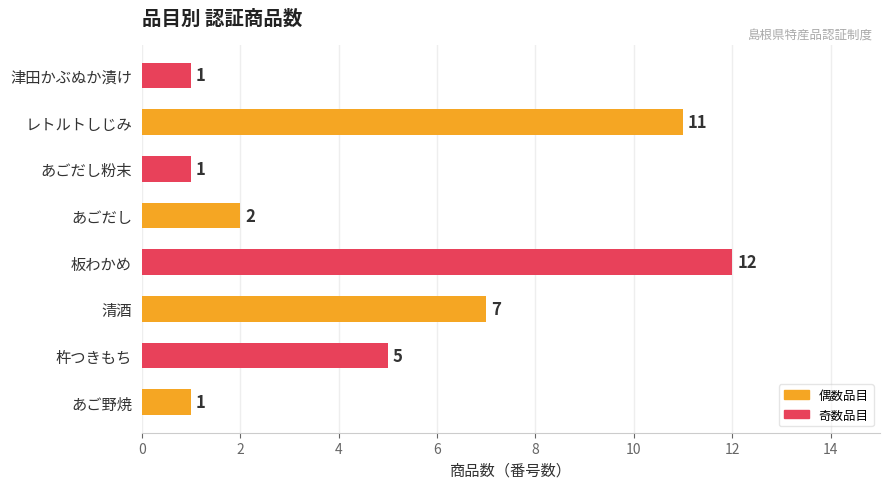

What is the ratio of the value at 杵つきもち to the value at 津田かぶぬか漬け?

5.0